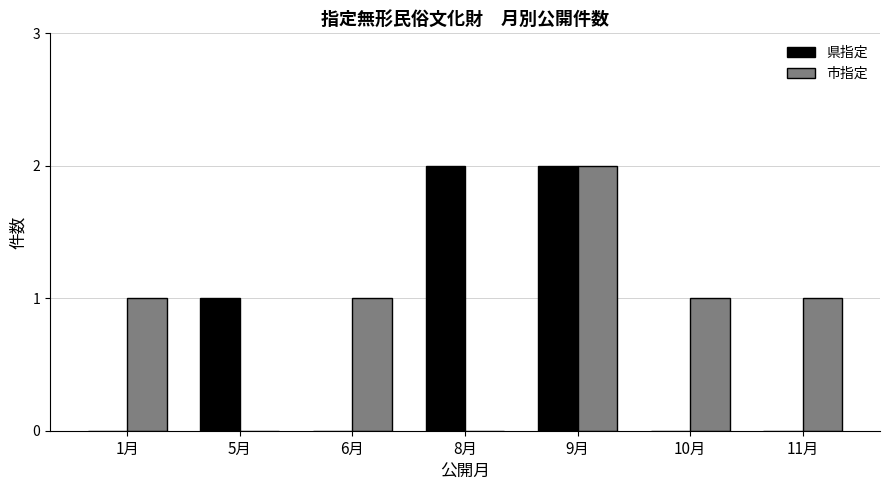

At which label does 市指定 reach its peak?

9月